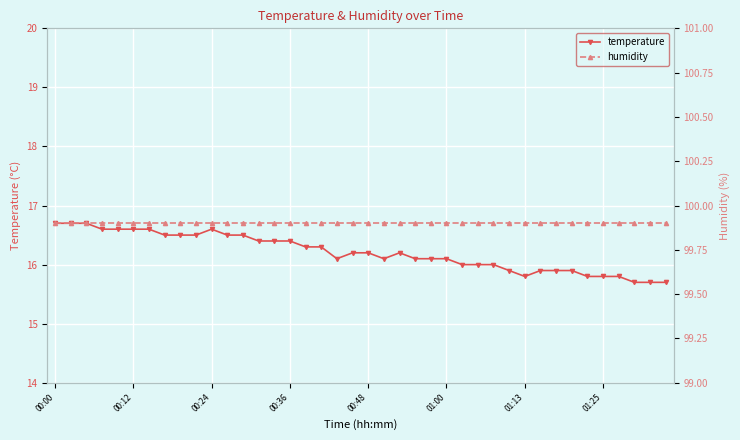

The humidity series shows 99.9 at 39. True or false?

True